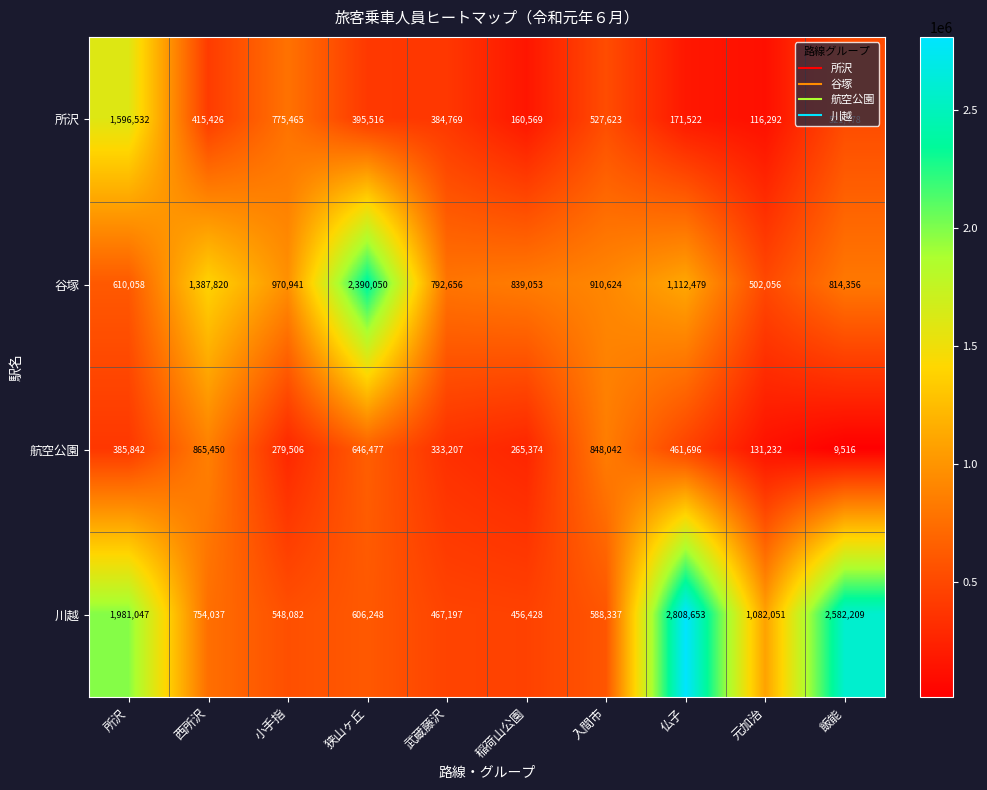

Rank the series by their maximum value, from highest to lowest.

川越, 谷塚, 所沢, 航空公園